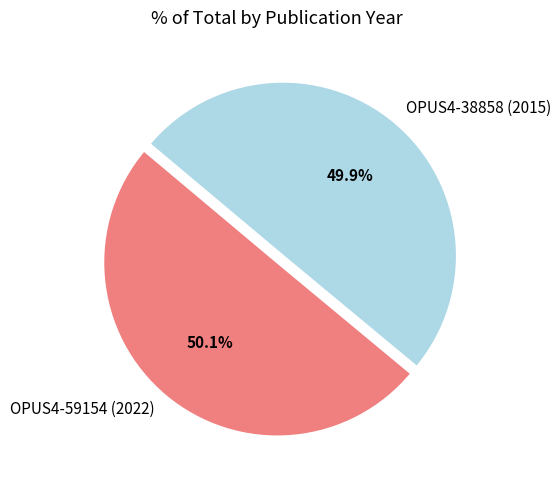

True or false: OPUS4-59154 (2022) accounts for 50% of the total.

True